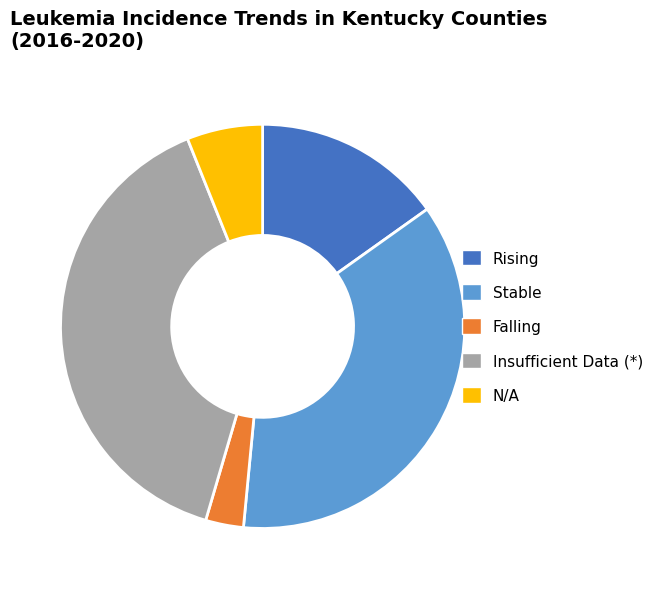

How many segments does this pie chart have?

5